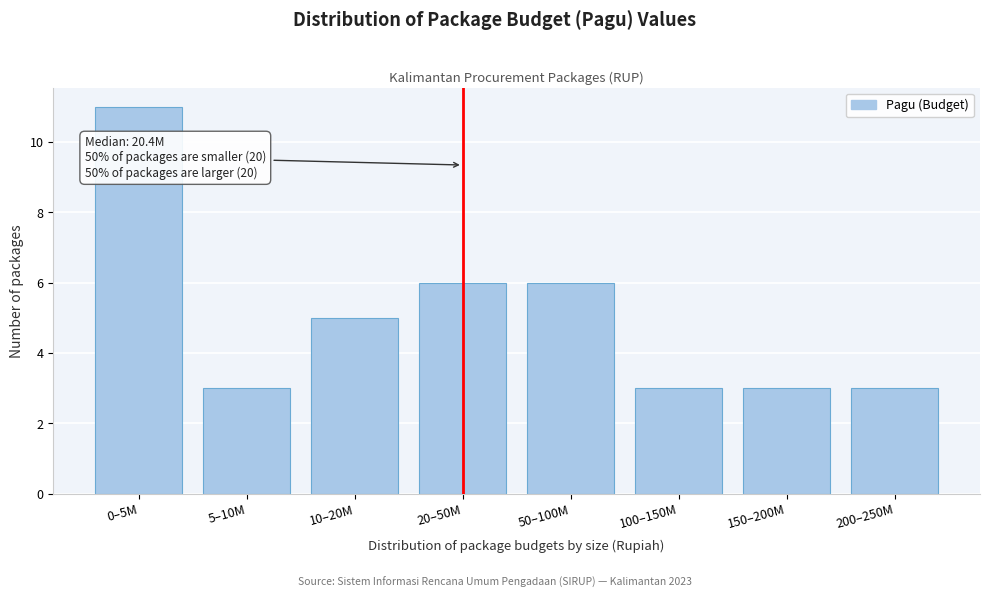

Reading left to right, what are all the values shown in this chart?

11	3	5	6	6	3	3	3